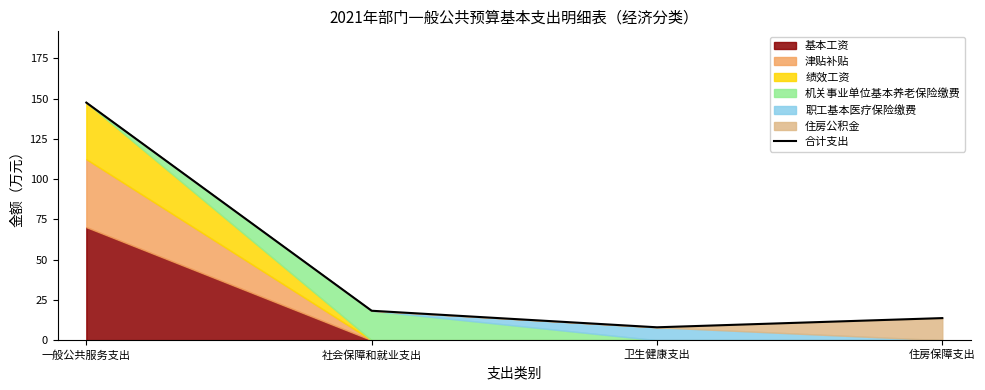

True or false: the data shows 13.7 at 住房保障支出.

True